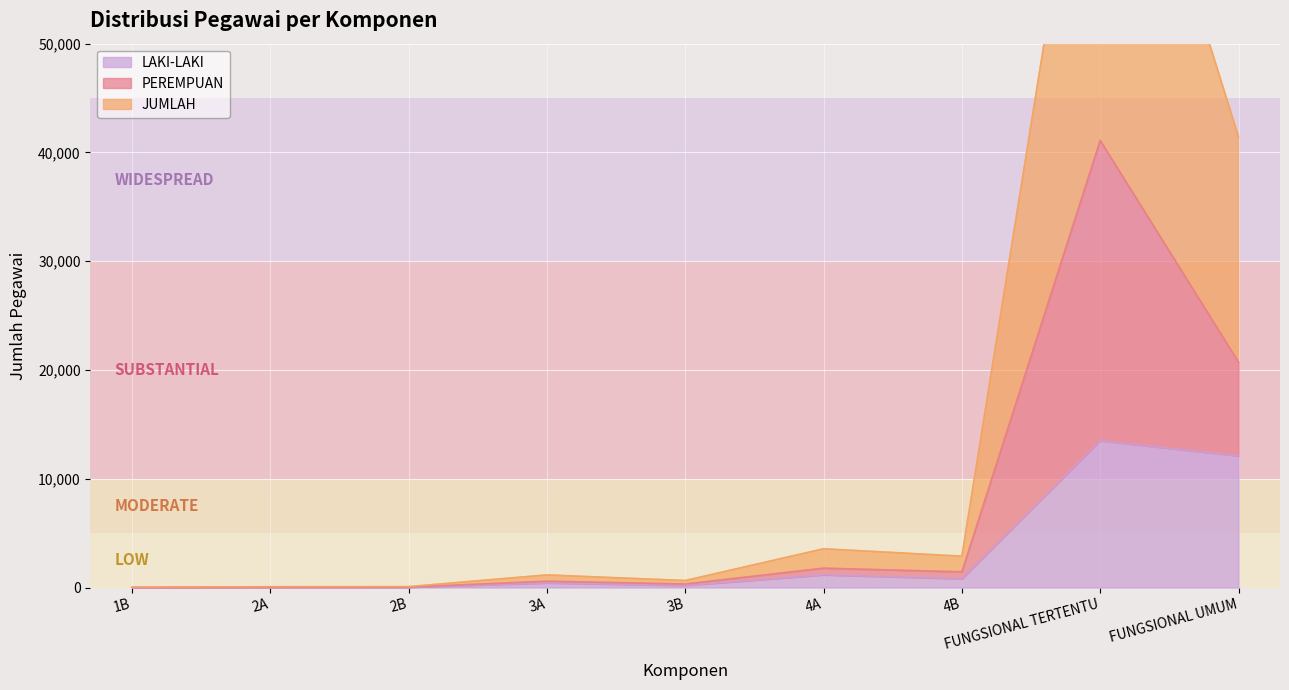

At how many categories does at least one series exceed 70553?

1